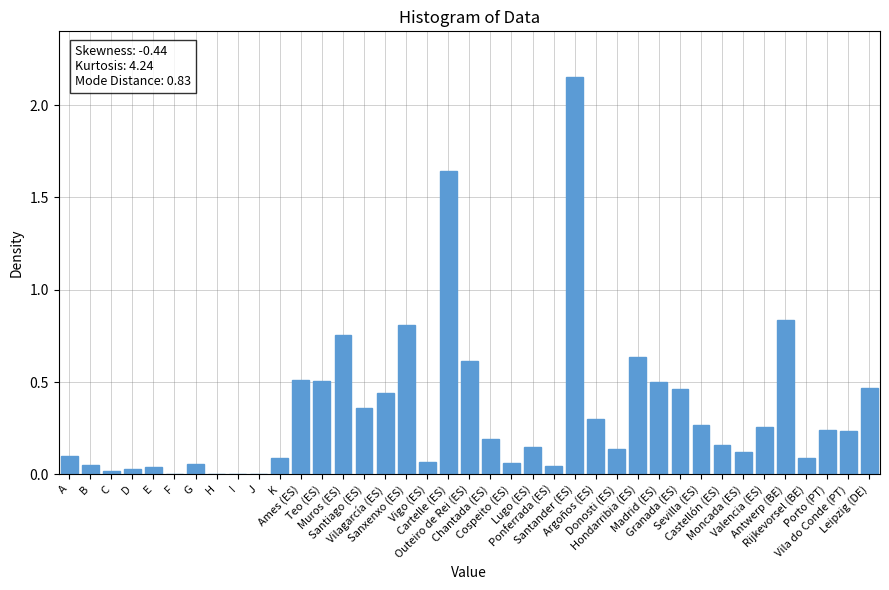

What is the sum of all values?

13.4